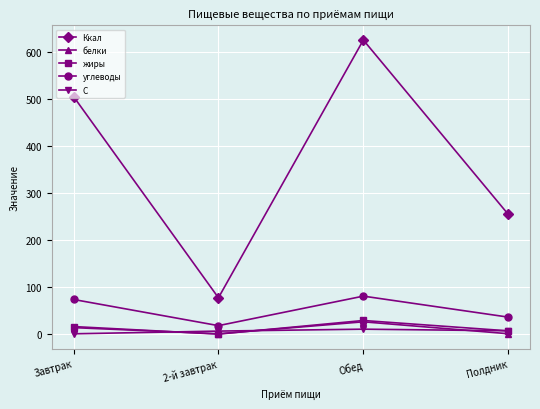

In углеводы, how many points are lower than both neighbors (excluding endpoints)?

1